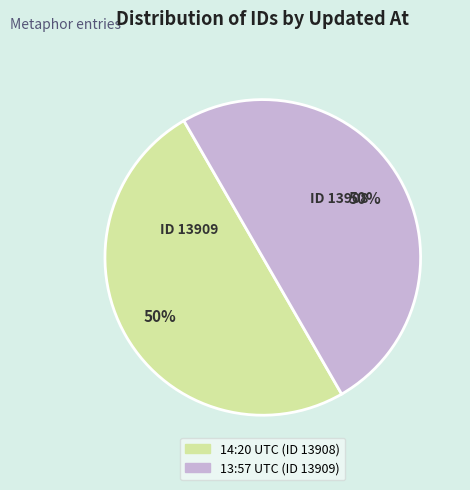

How many segments does this pie chart have?

2